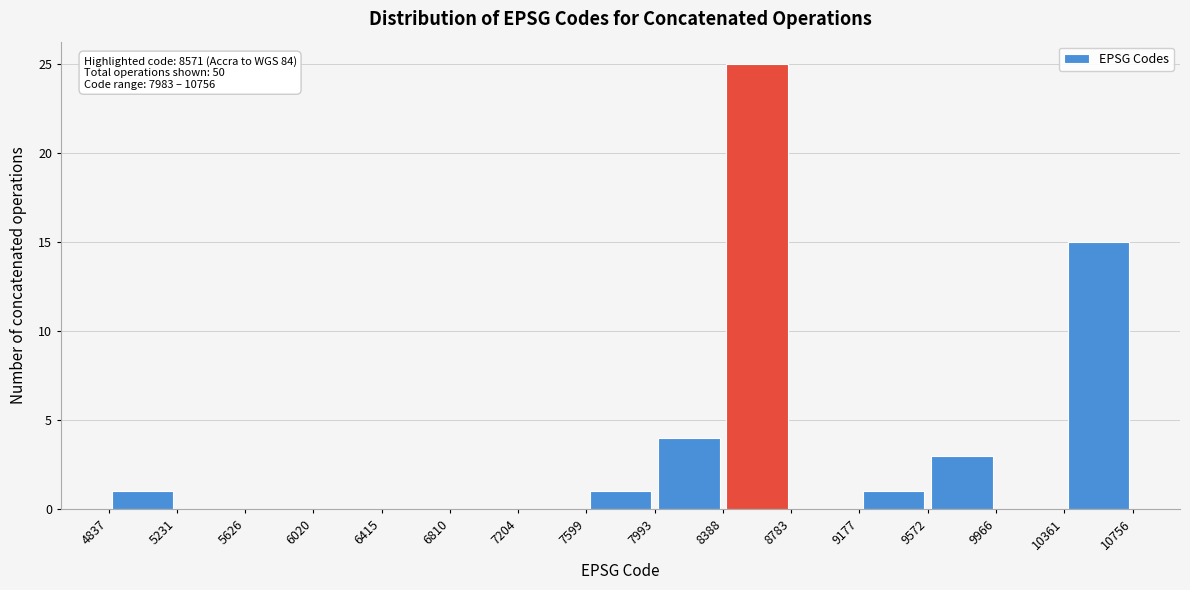

Over which range of the x-axis is the bar tallest?

8388 to 8783